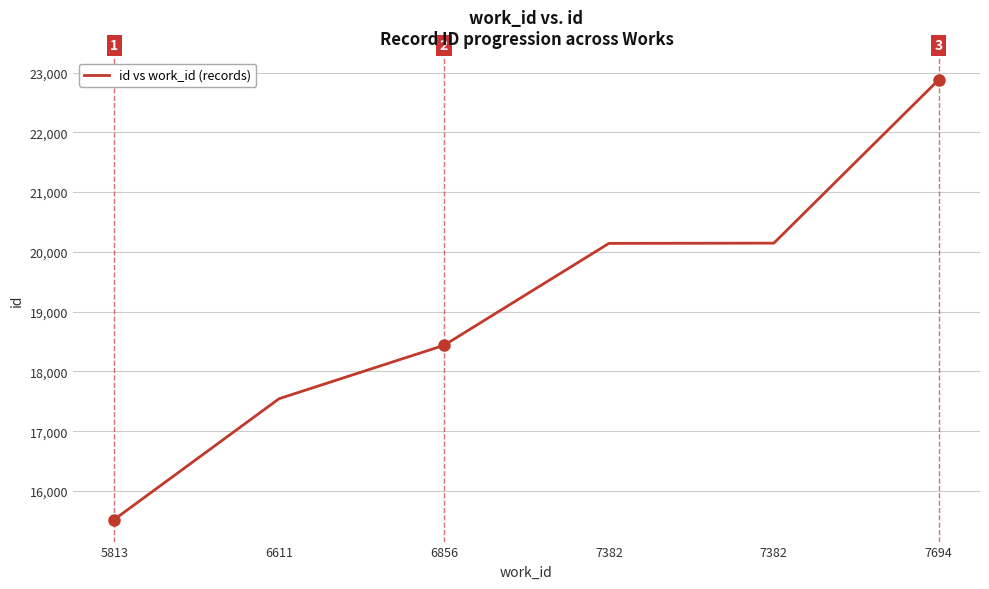

Count the number of data series in this chart.

1